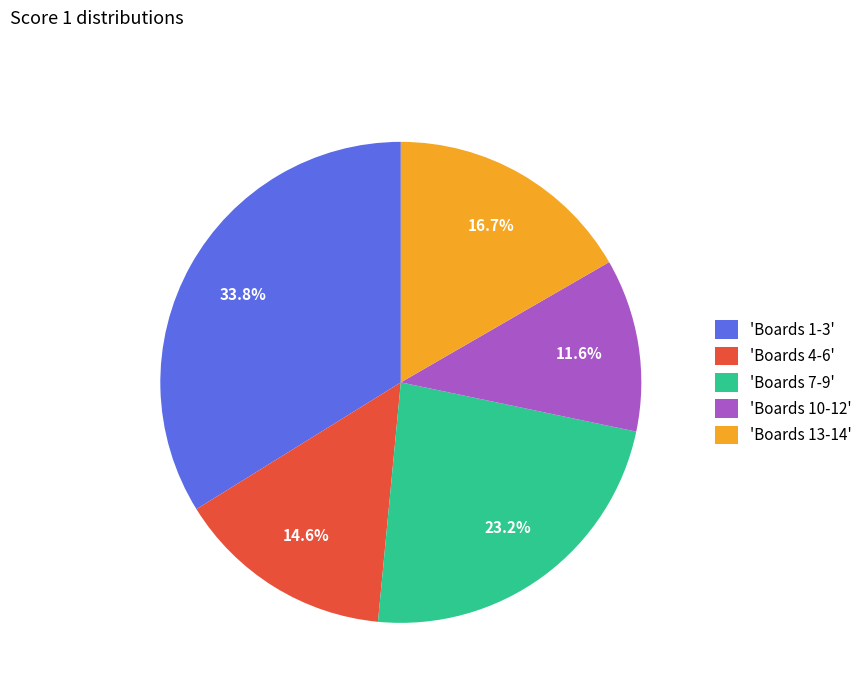

Rank the categories by value from lowest to highest.

'Boards 10-12', 'Boards 4-6', 'Boards 13-14', 'Boards 7-9', 'Boards 1-3'